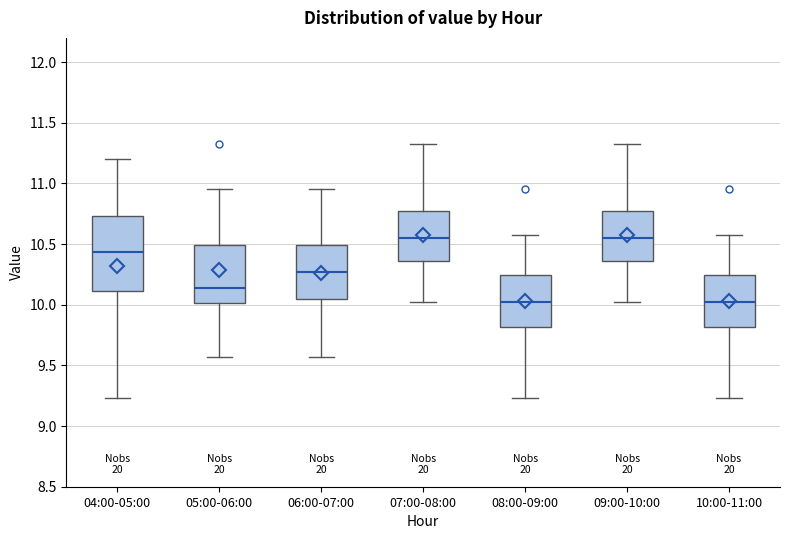

Which box is the tallest, from its lower edge to its upper edge?

04:00-05:00